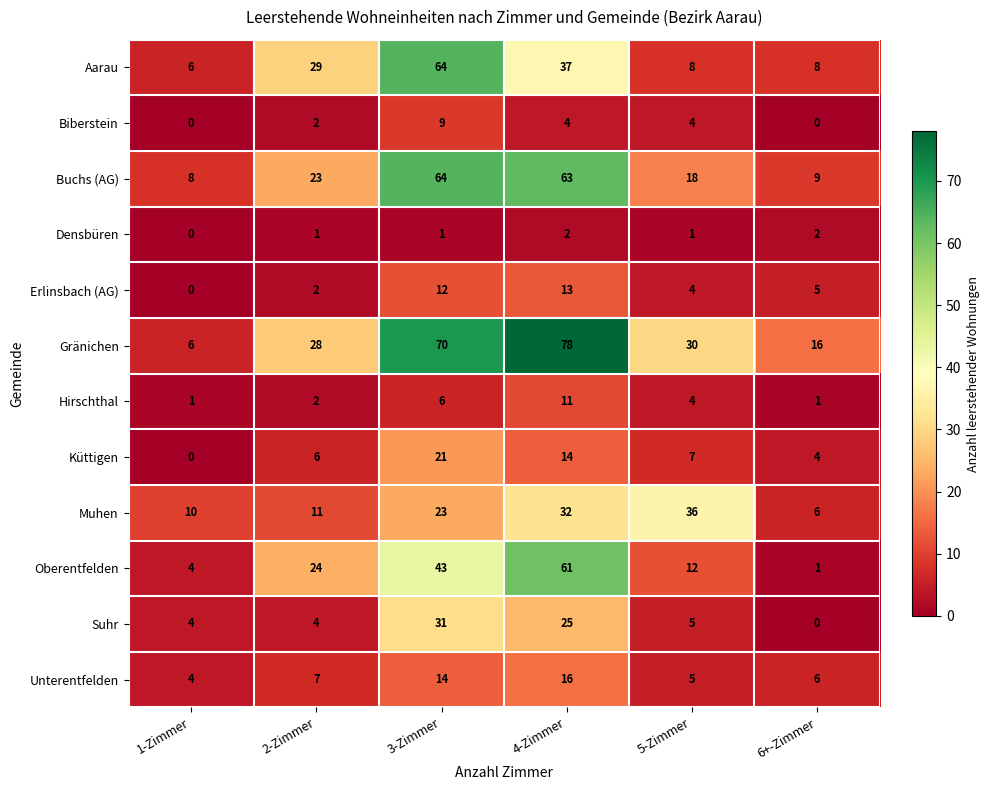

What is the sum of the Hirschthal values at 6+-Zimmer and 2-Zimmer?

3